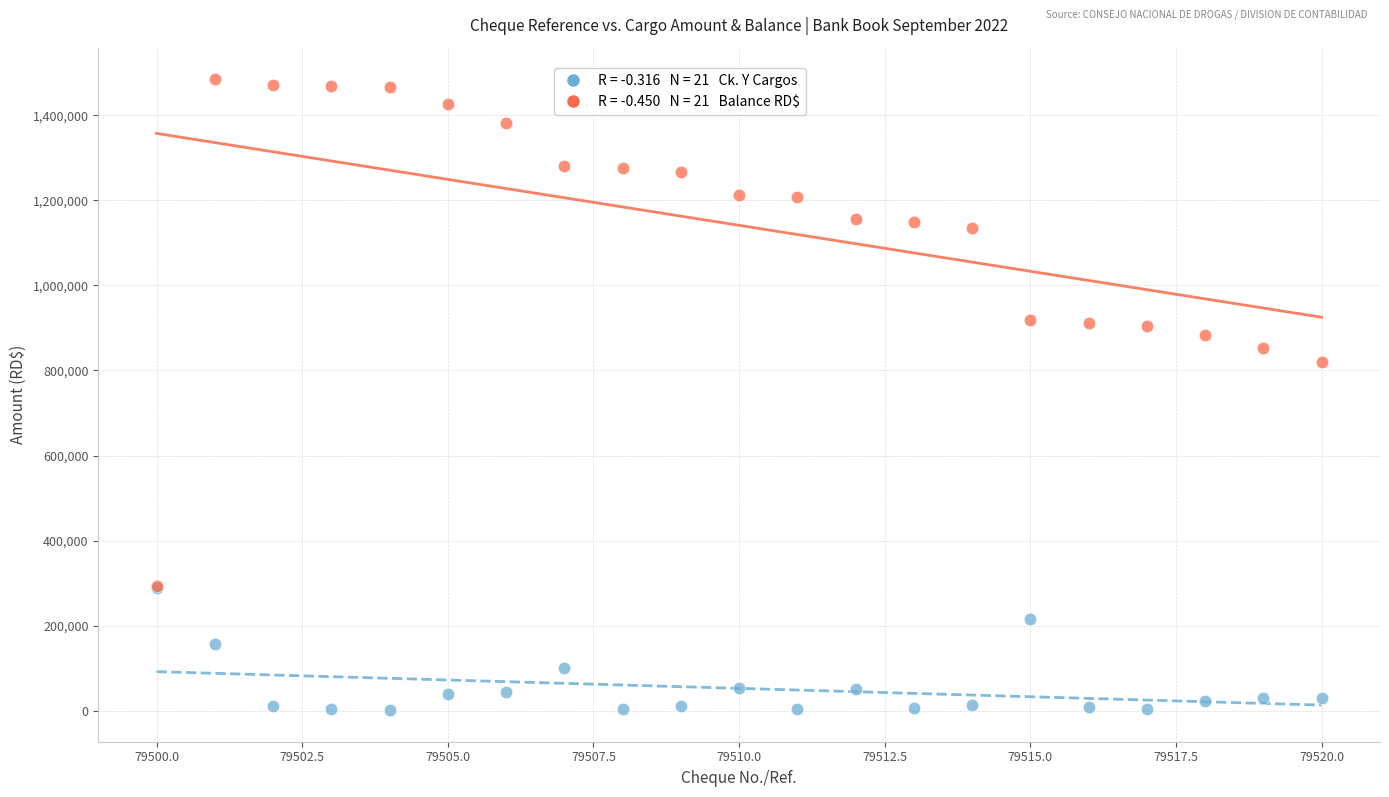

Across all series, what Y value is closest to 743074?

820957.3